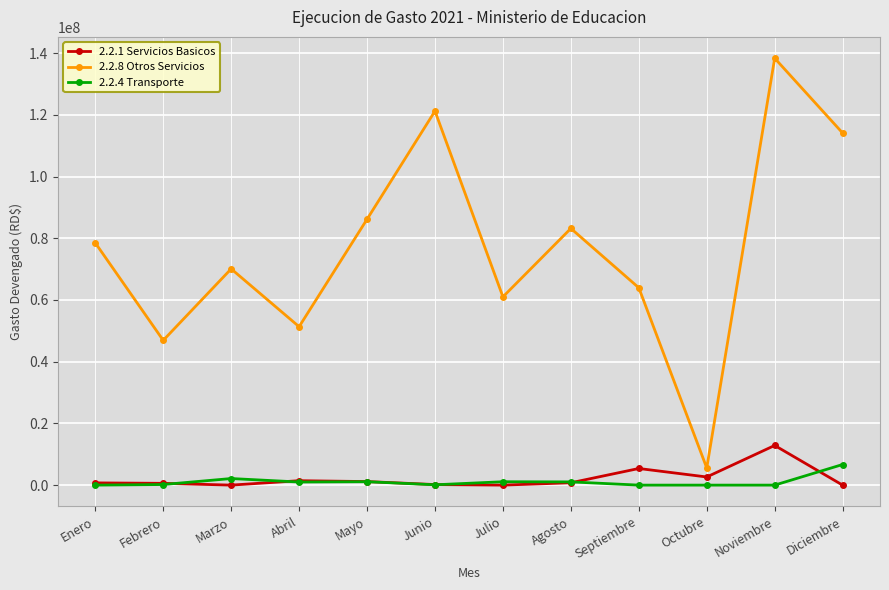

True or false: 2.2.8 Otros Servicios and 2.2.4 Transporte intersect in this chart.

False